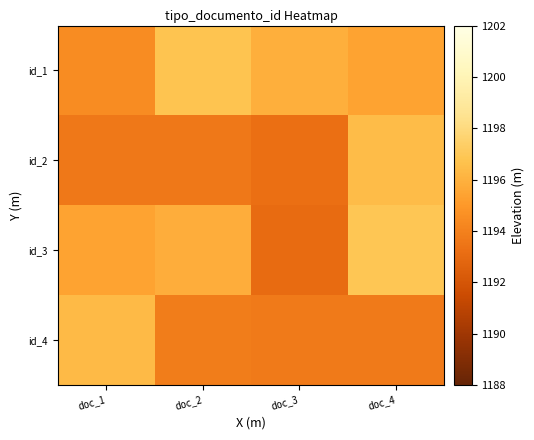

Which has a higher value, doc_3 or doc_1?

doc_3